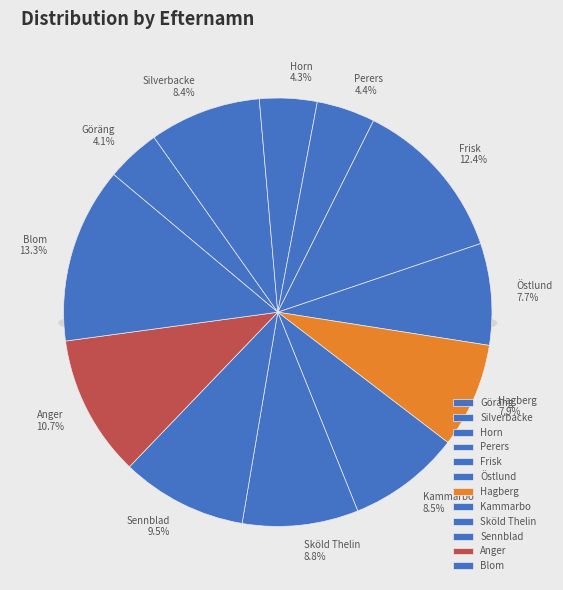

Does Blom account for over 50% of the chart?

No